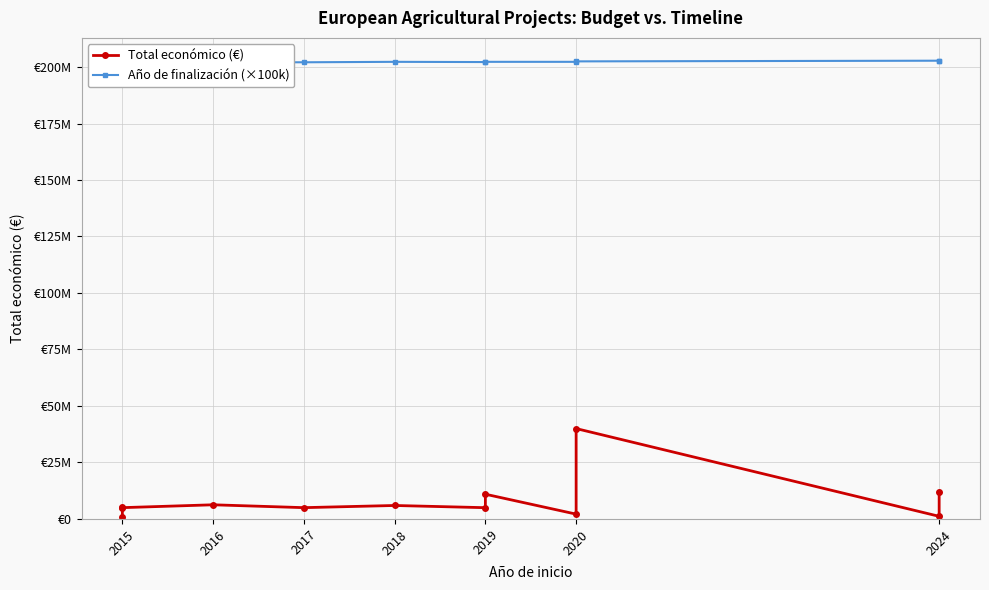

What are all the series names shown in the legend?

Total económico (€), Año de finalización (×100k)